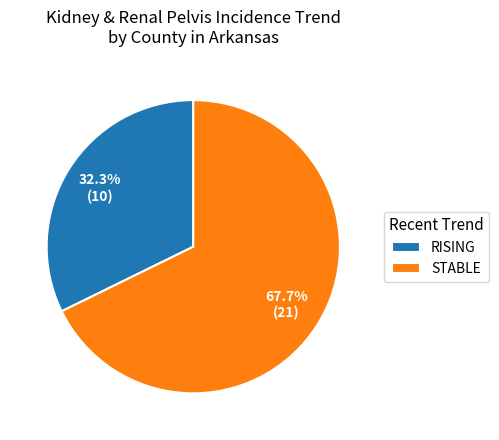

Approximately how many times larger is the value at RISING compared to STABLE?

0.5